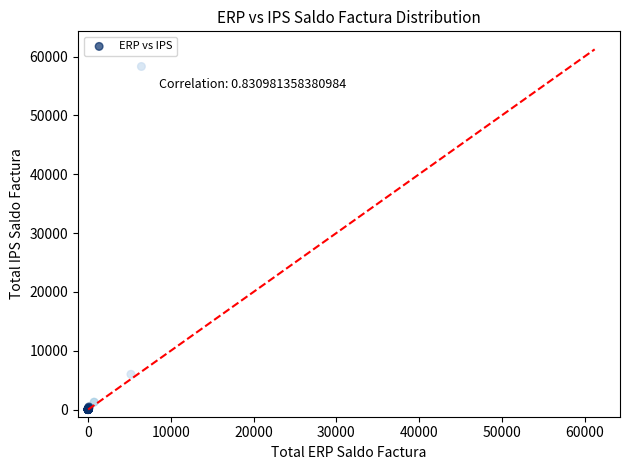

What Y value in the scatter plot is closest to 29153?

5984.3